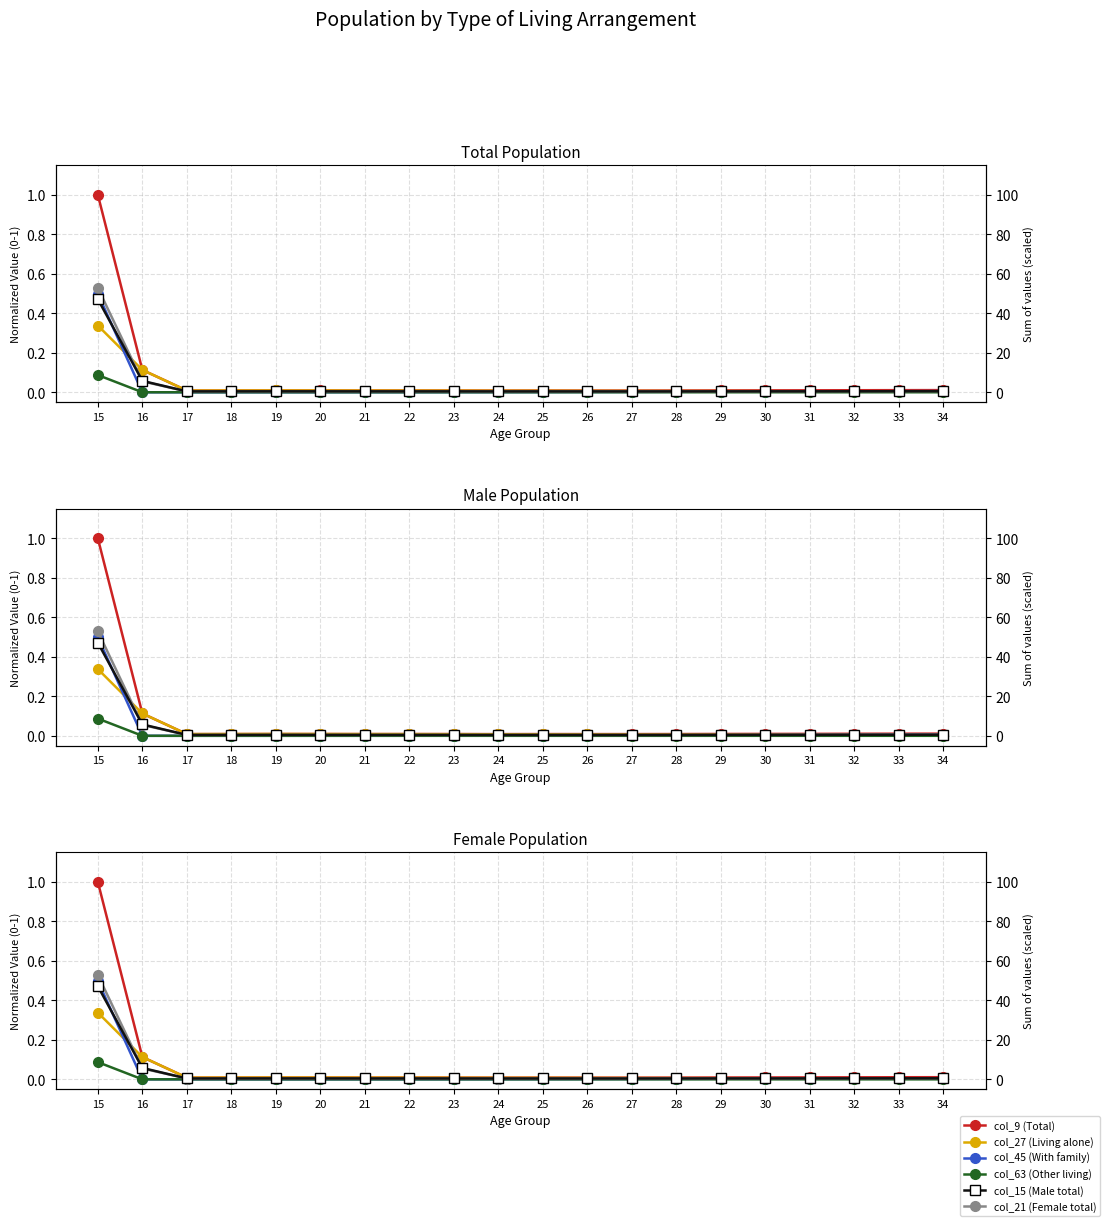

Is the value of col_15 (Male total) at 20 greater than the value of col_45 (With family) at 26?

Yes